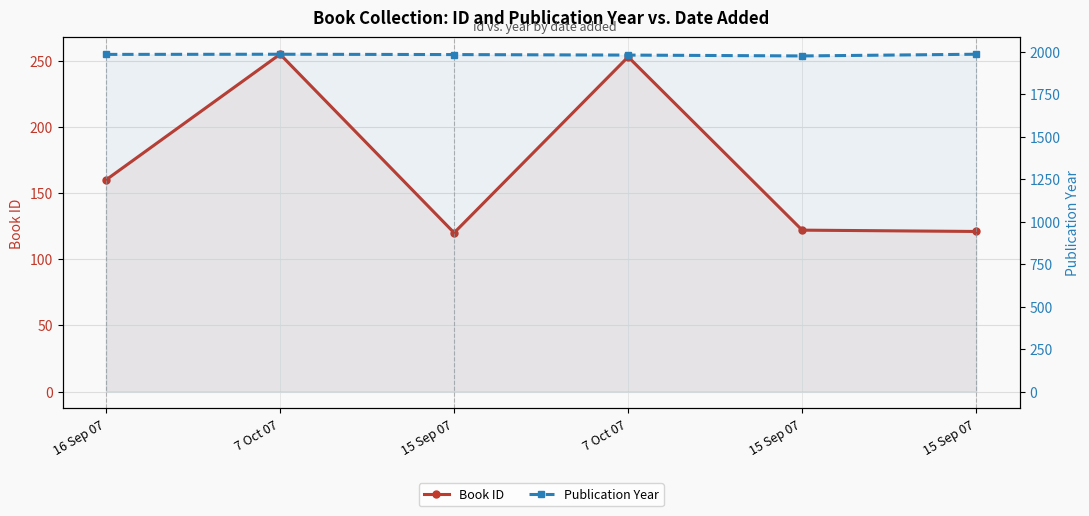

The value of Book ID at 15 Sep 07 is 122. True or false?

True